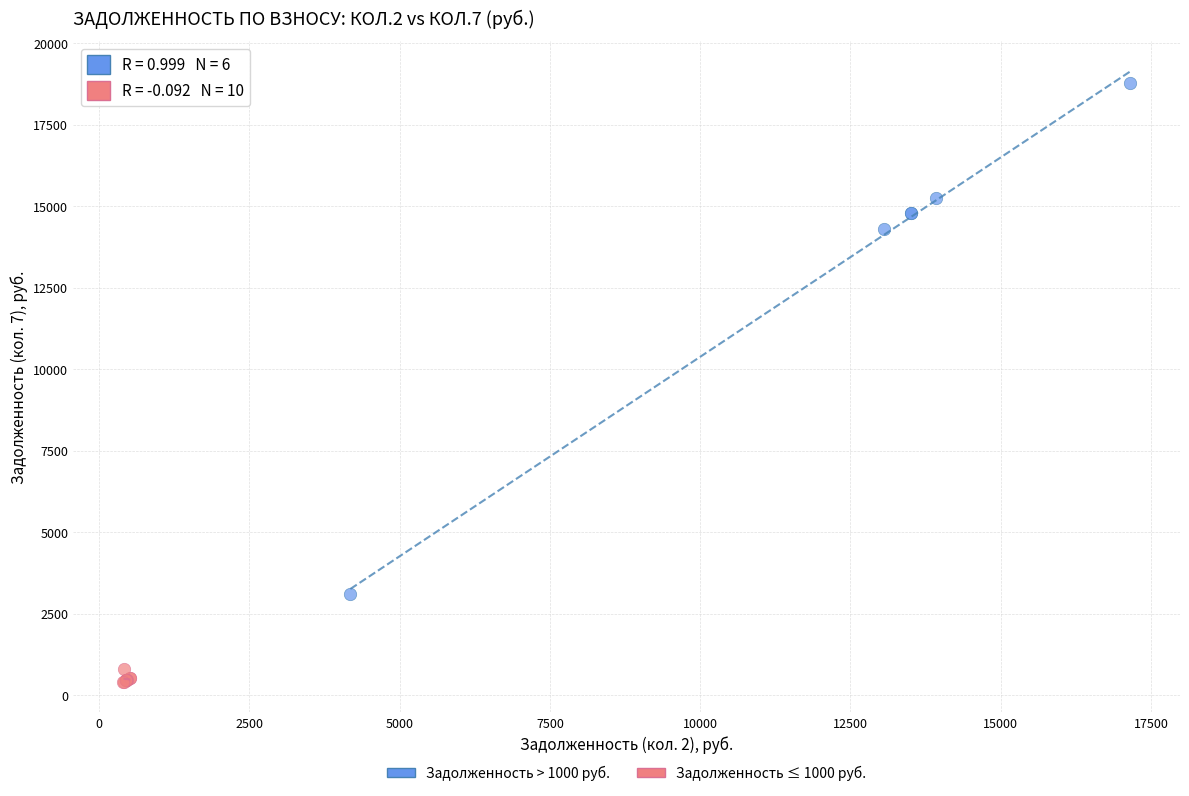

Which series reaches the minimum Y coordinate?

Задолженность ≤ 1000 руб.